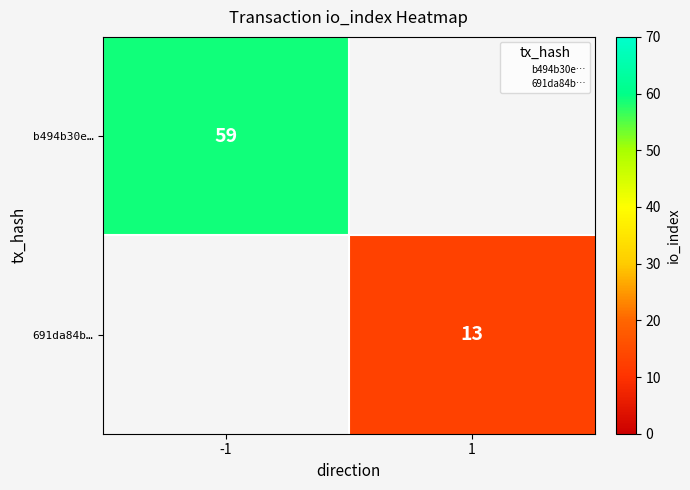

Count the number of data series in this chart.

2